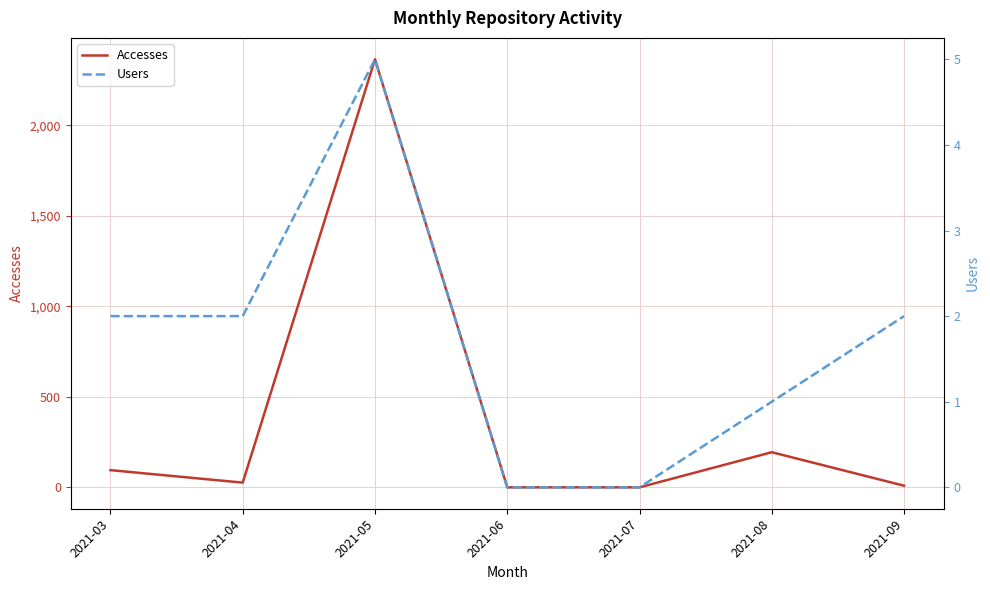

List the labels in order of Users value, largest first.

2021-05, 2021-03, 2021-04, 2021-09, 2021-08, 2021-06, 2021-07